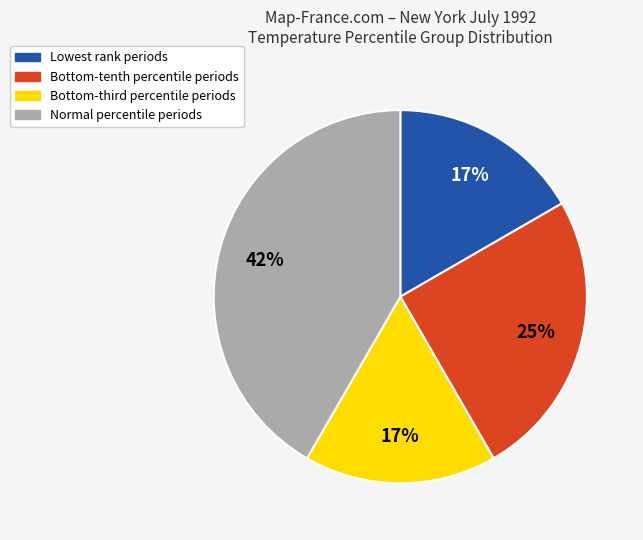

Is there a majority slice in this chart?

No